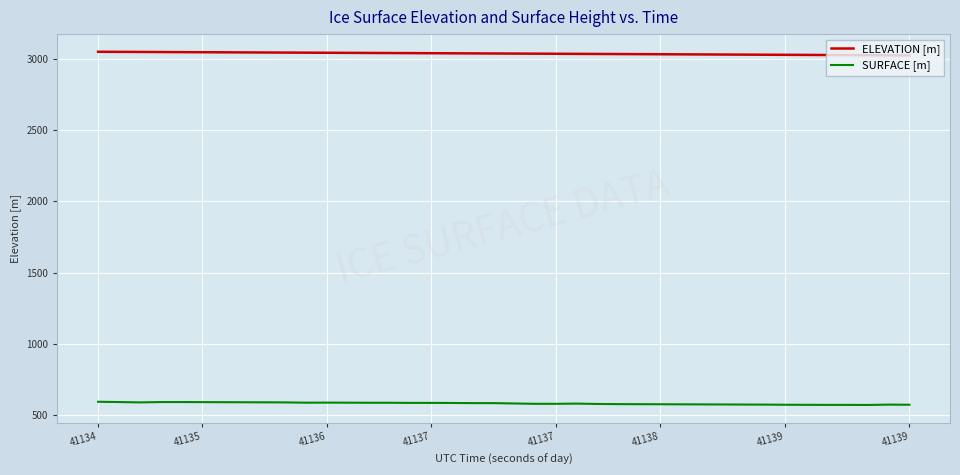

Rank the series by their maximum value, from lowest to highest.

SURFACE [m], ELEVATION [m]